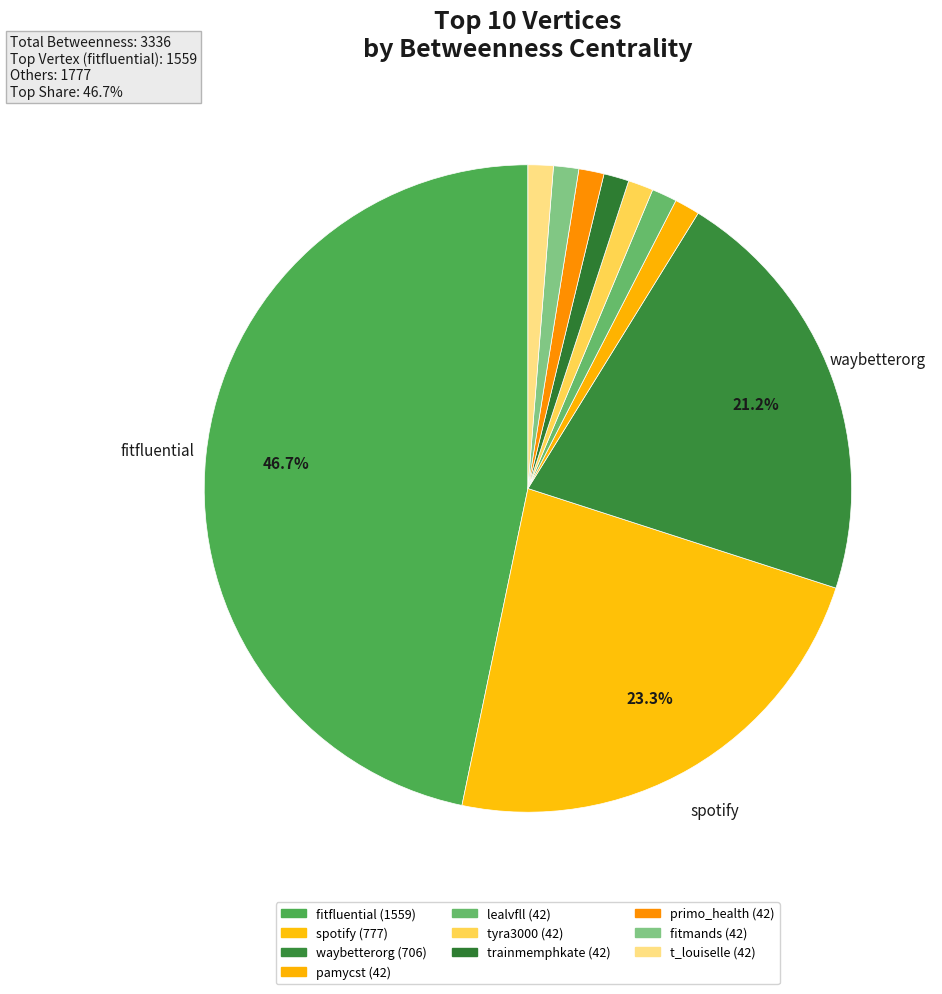

Does fitmands represent more than half of the total?

No